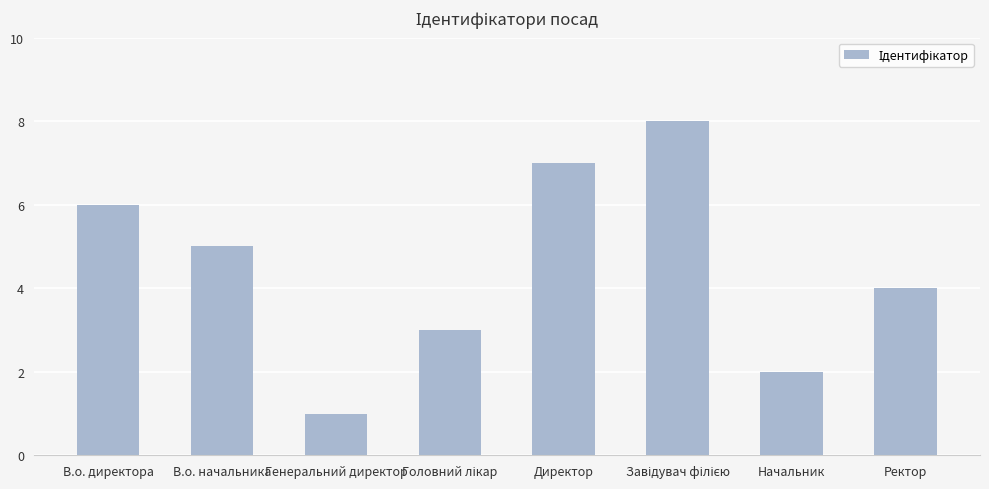

Does the chart contain any negative values?

No